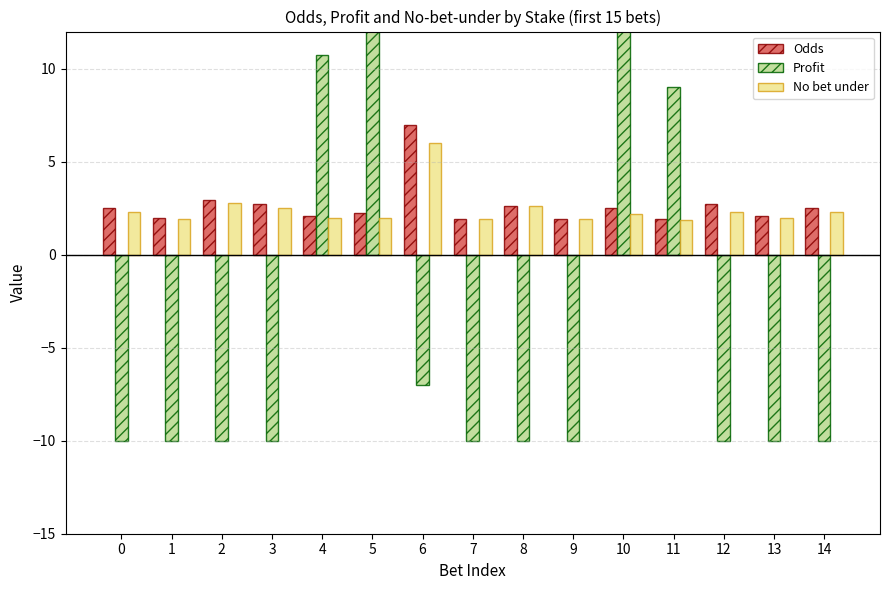

What is the value of the Odds bar at the 15th from the left?

2.5